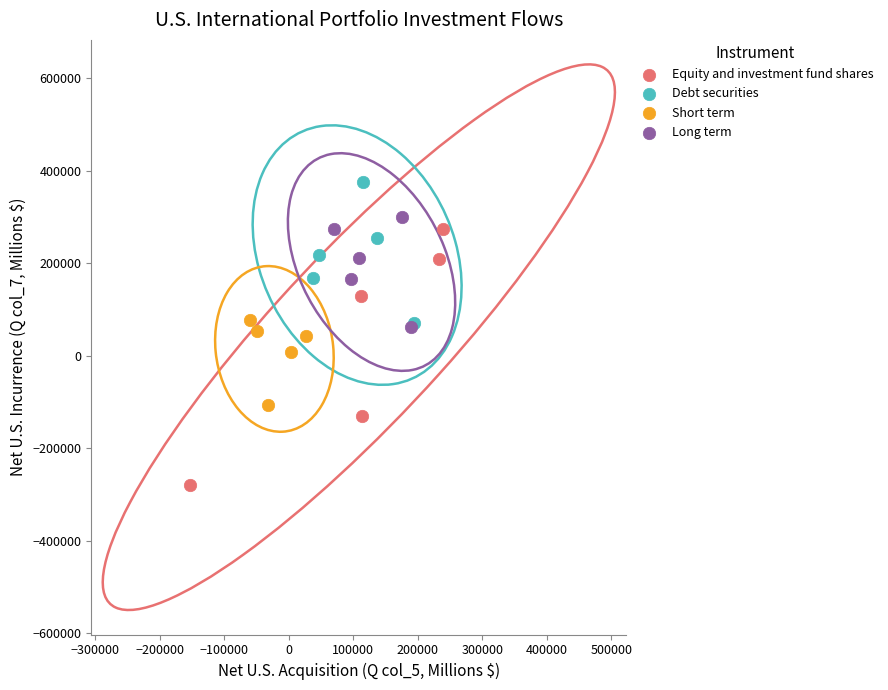

Which series reaches the maximum Y coordinate?

Debt securities